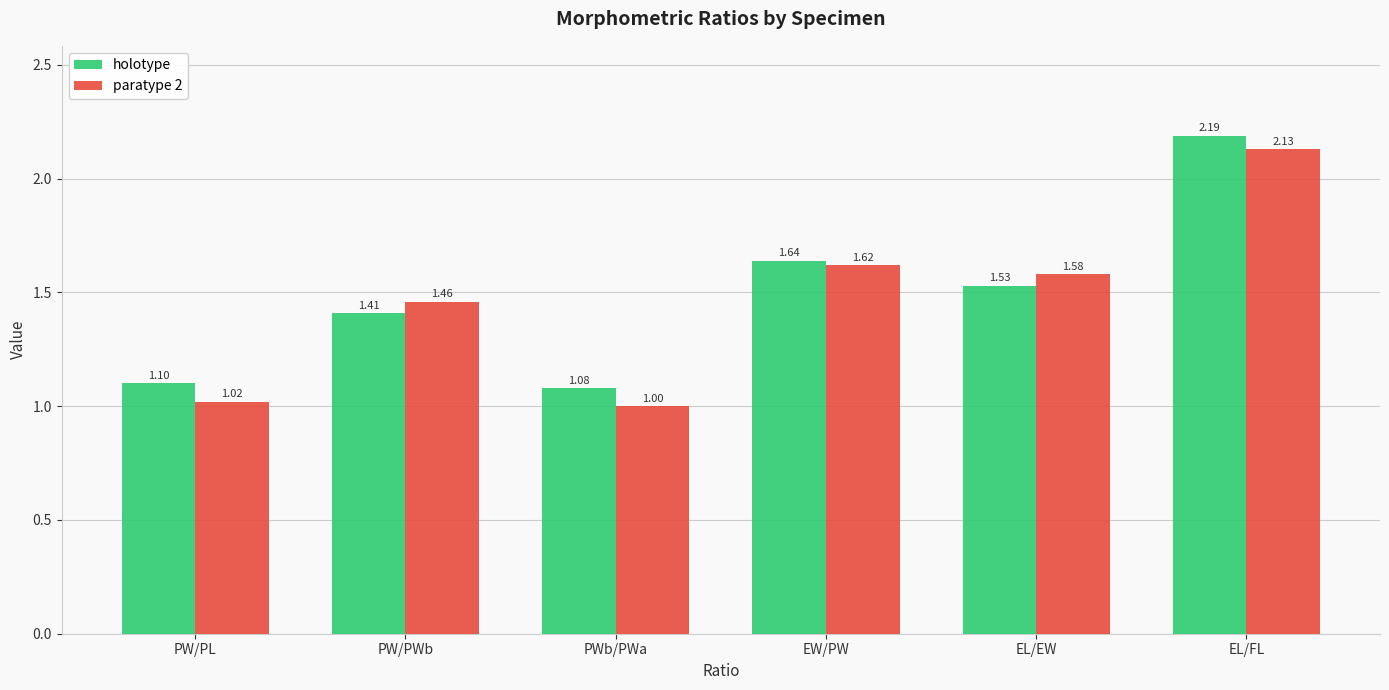

Where is holotype nearest to the value 1?

PWb/PWa